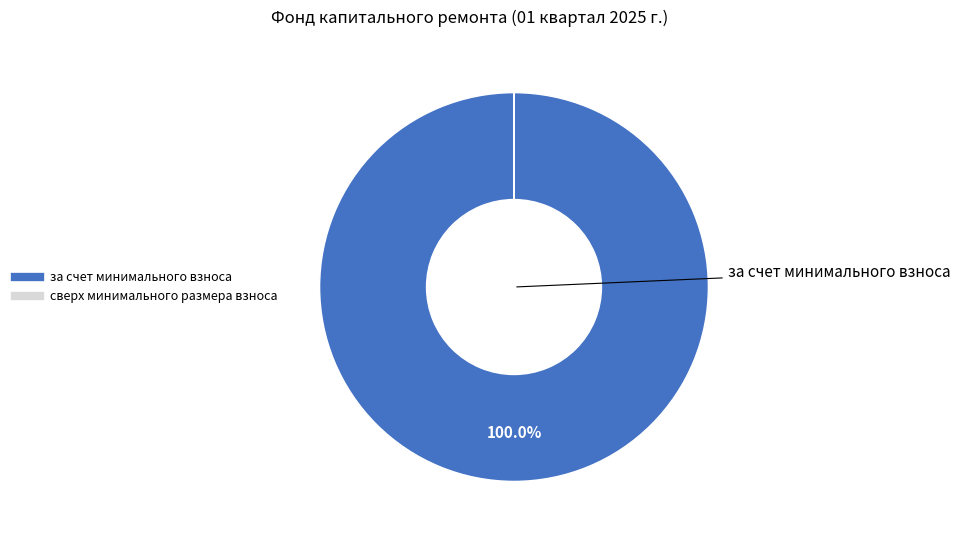

Which slice is the largest?

за счет минимального взноса